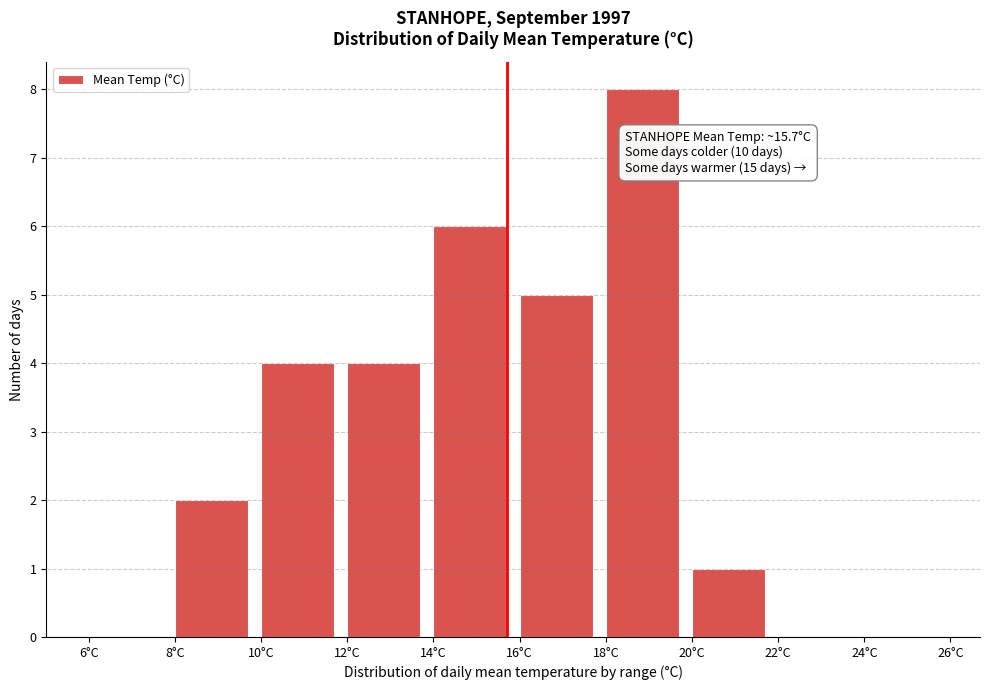

Over which range of the x-axis is the bar tallest?

18 to 20